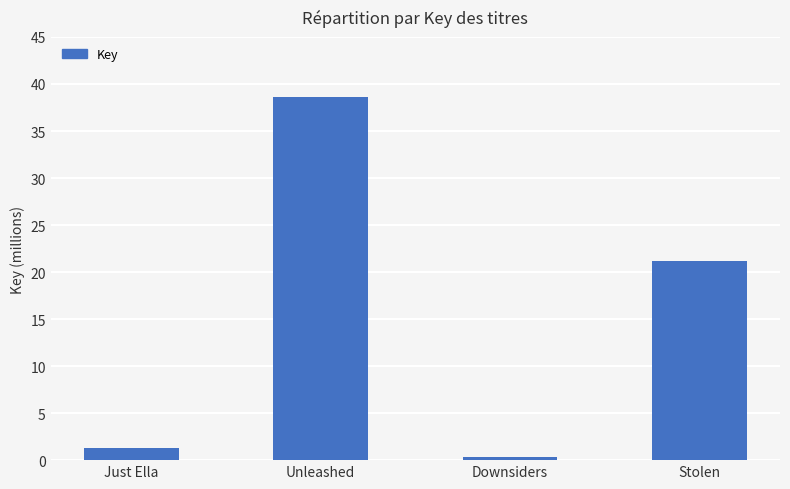

True or false: the data shows 57708378 at Unleashed.

False